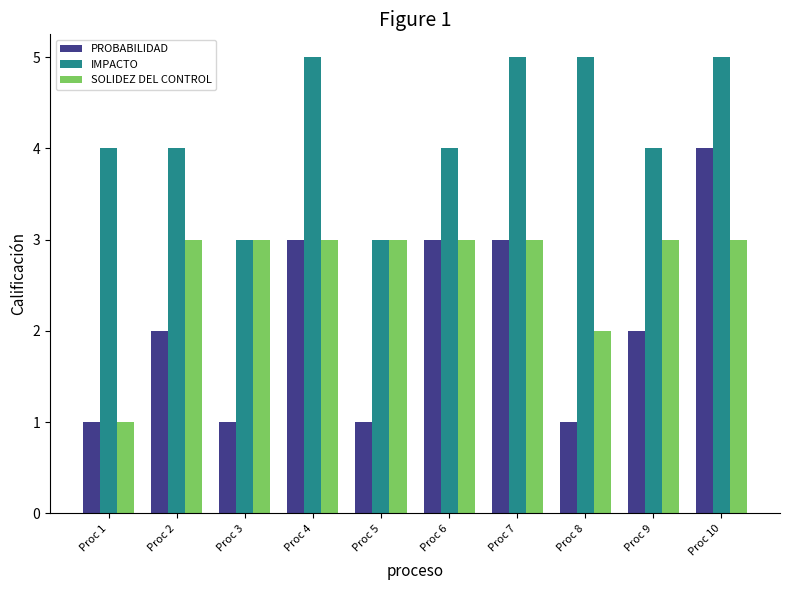

Are the bars horizontal?

No